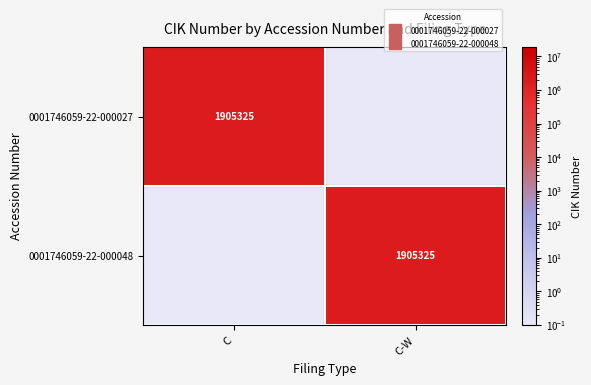

True or false: 0001746059-22-000027 has a value of 3111837.0 at C.

False